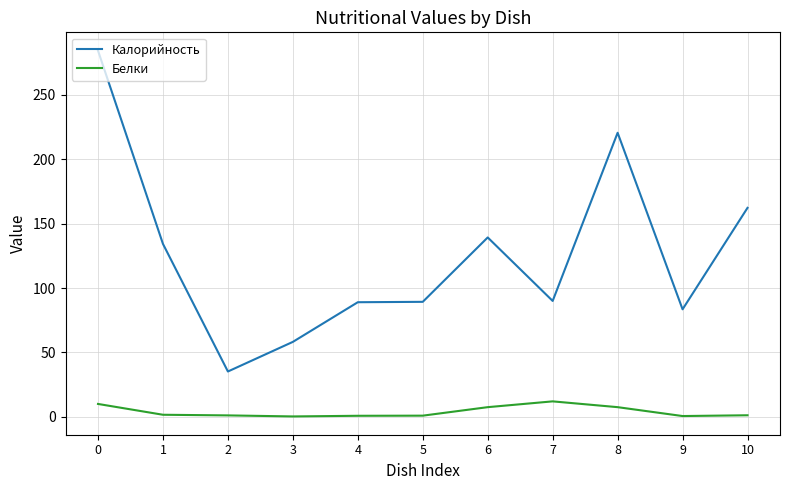

What is the highest value of the Калорийность series?

284.4